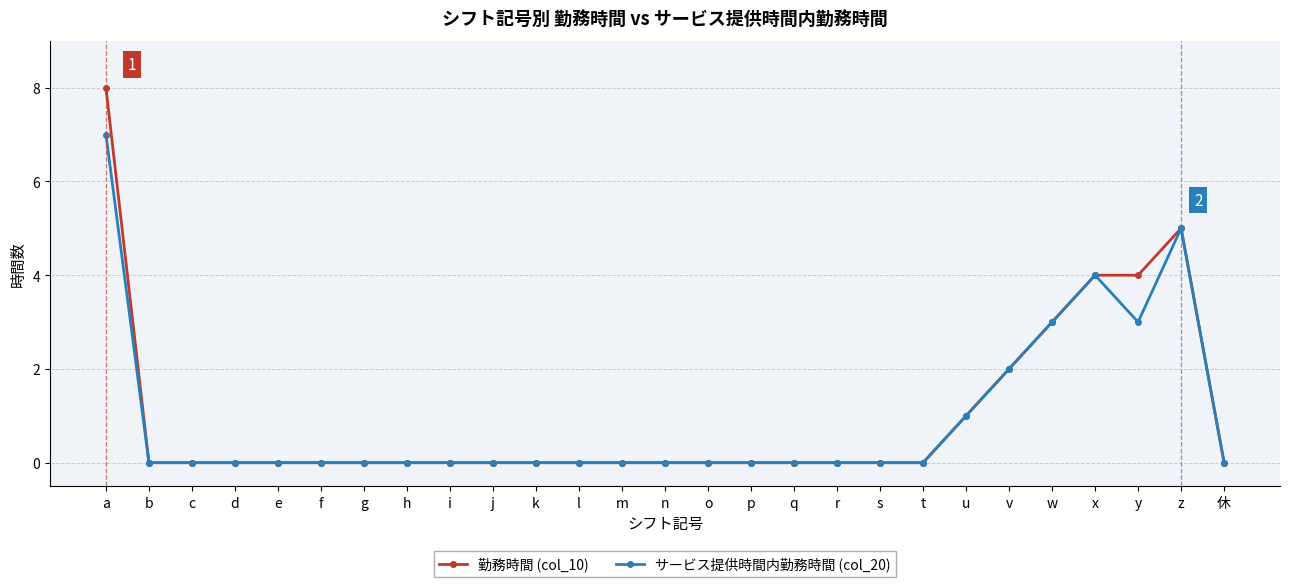

Is this an area chart (filled region under the line)?

No